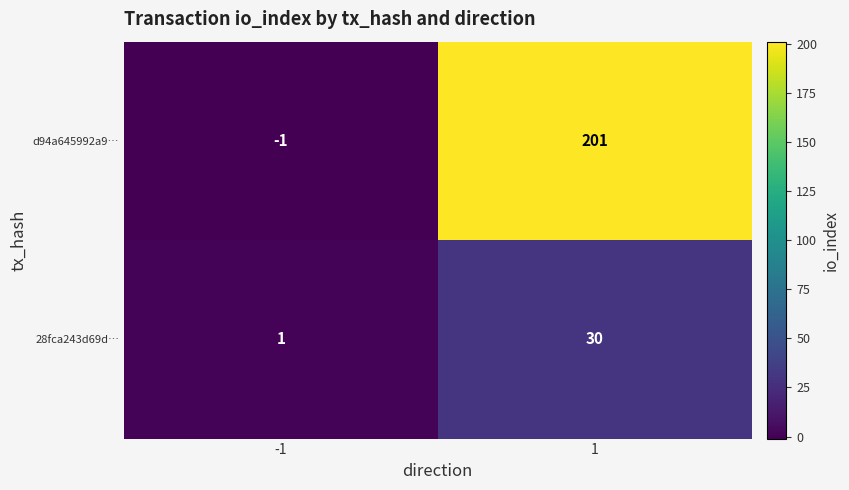

List the series in order of their peak value, lowest first.

28fca243d69d…, d94a645992a9…